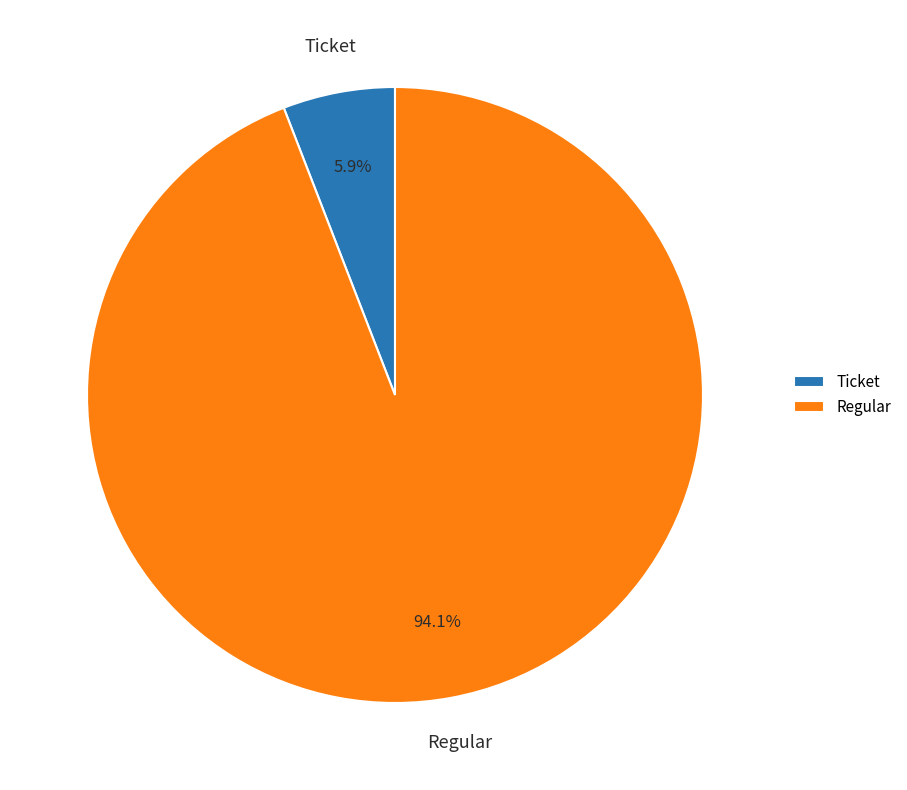

What is the largest slice in the pie chart?

Regular